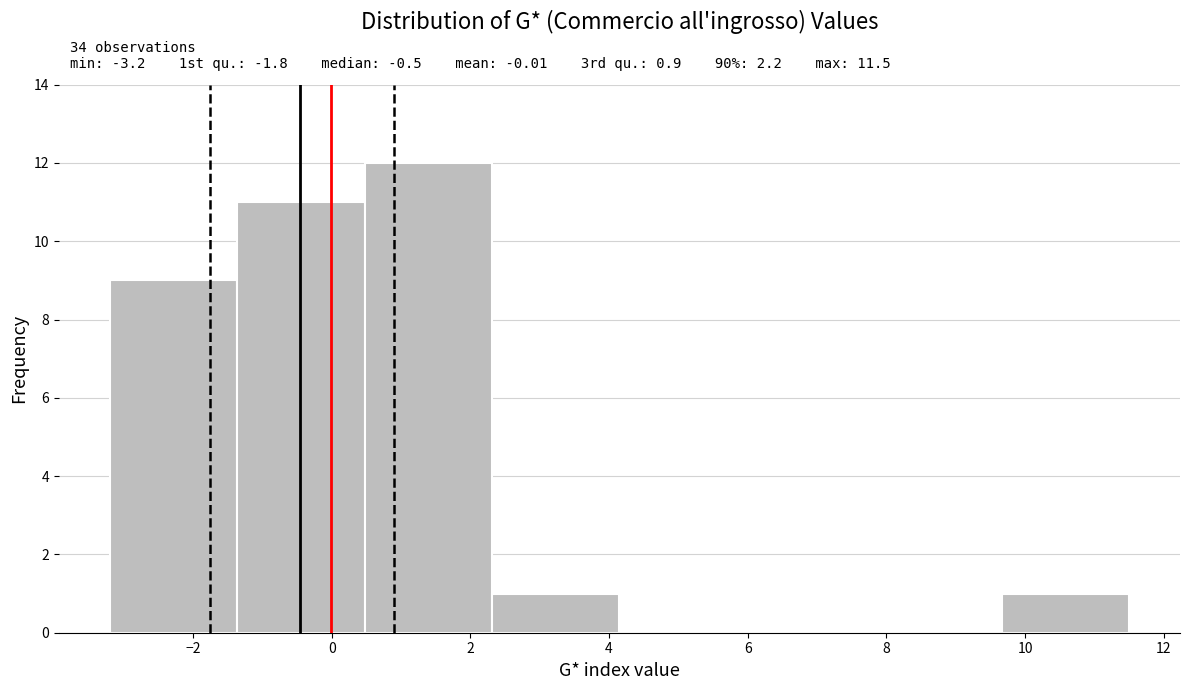

Which range on the x-axis has the tallest bar?

0.4 to 2.4